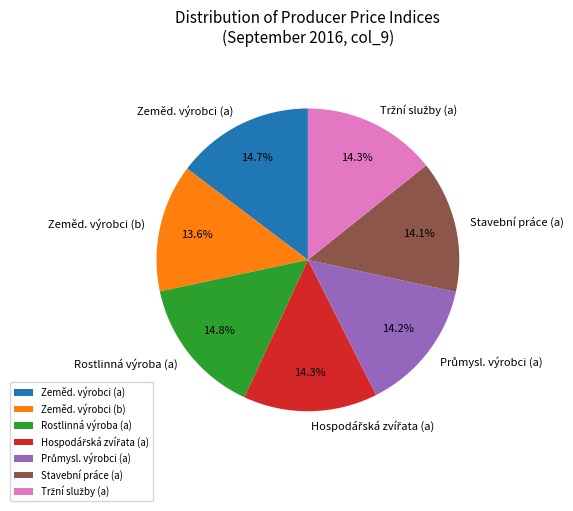

How many segments does this pie chart have?

7